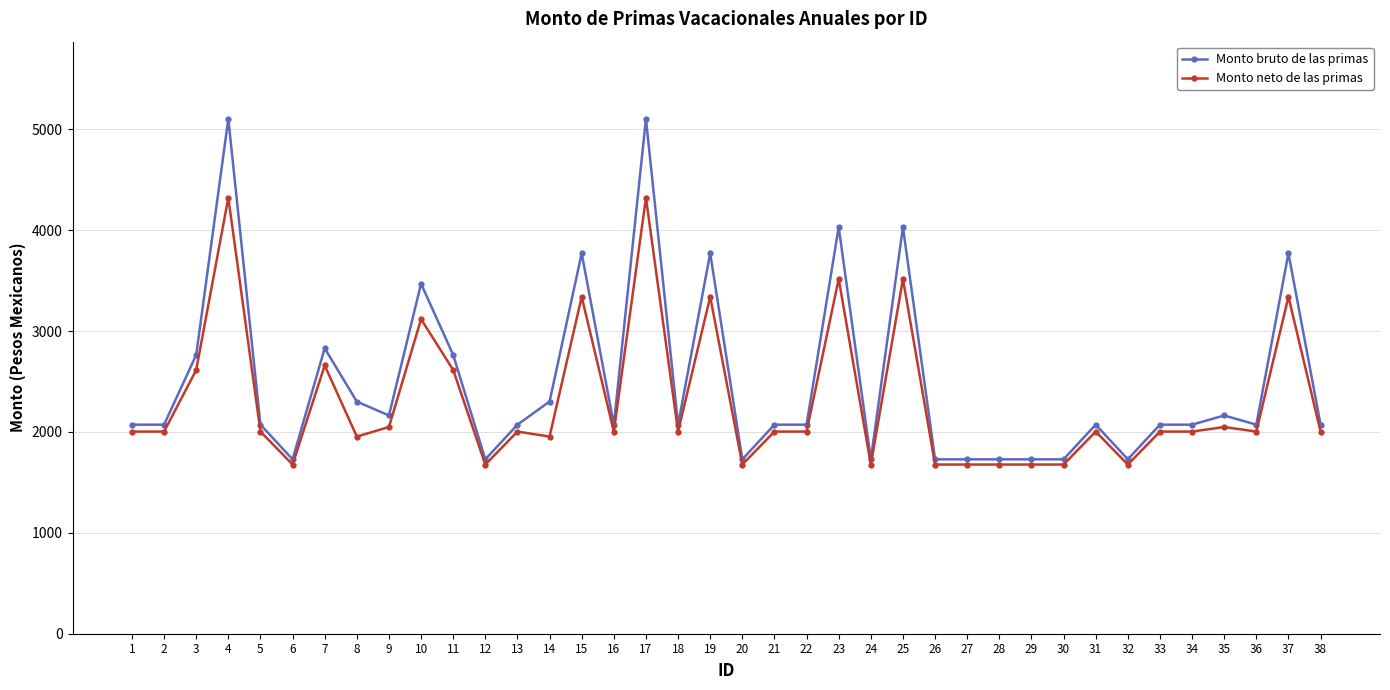

Where is the first local maximum for Monto bruto de las primas?

4